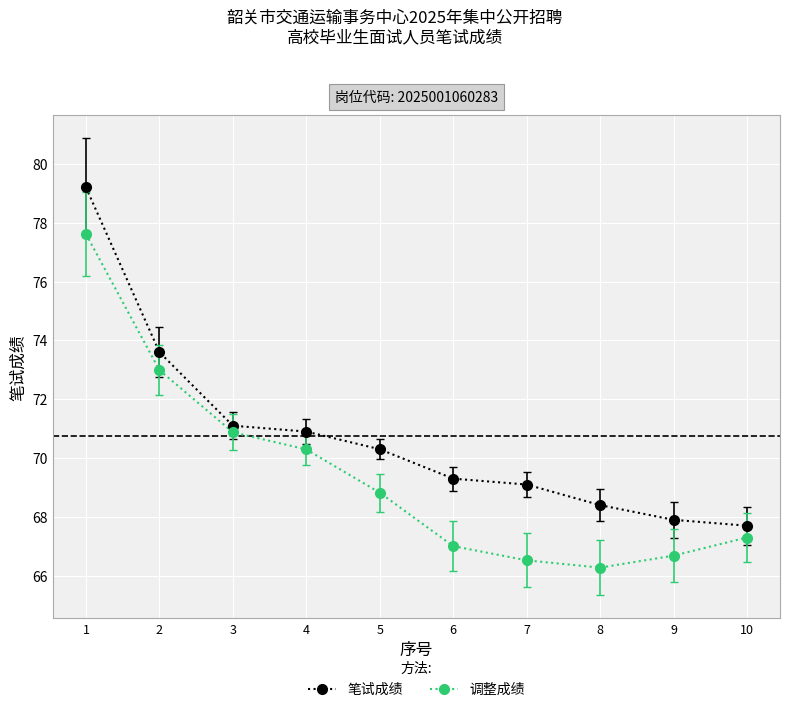

Rank the series by their maximum value, from highest to lowest.

笔试成绩, 调整成绩